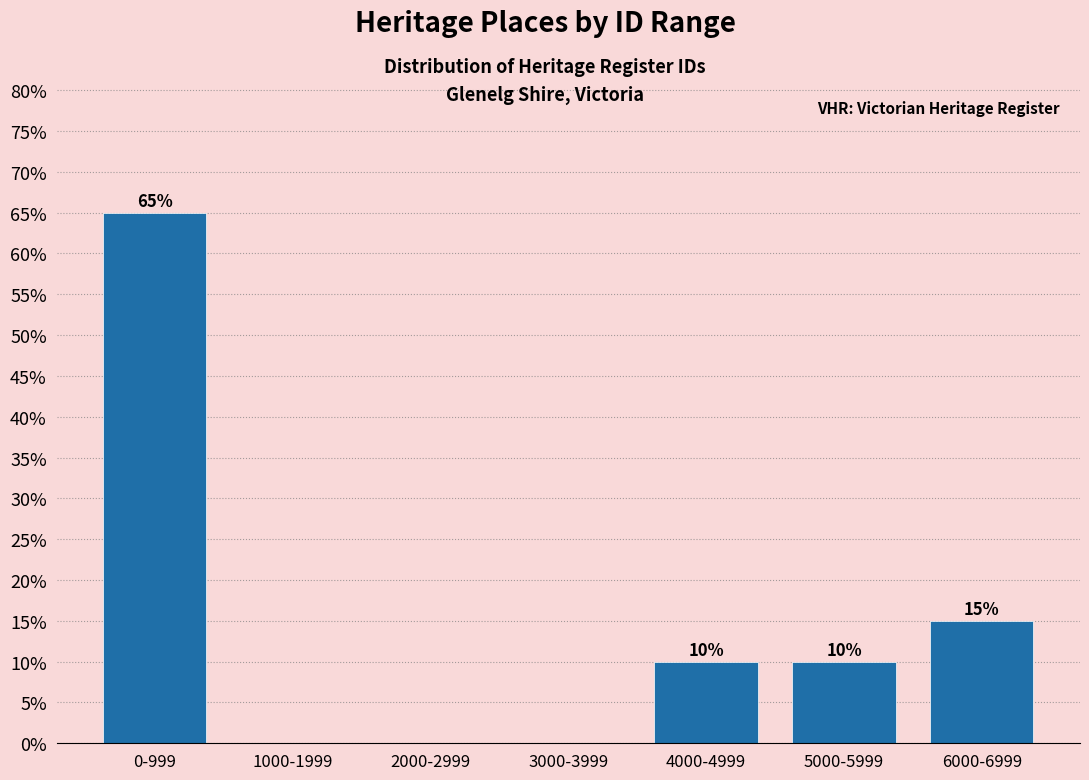

Reading left to right, transcribe all the data shown in this chart.

0-999=65	1000-1999=0	2000-2999=0	3000-3999=0	4000-4999=10	5000-5999=10	6000-6999=15